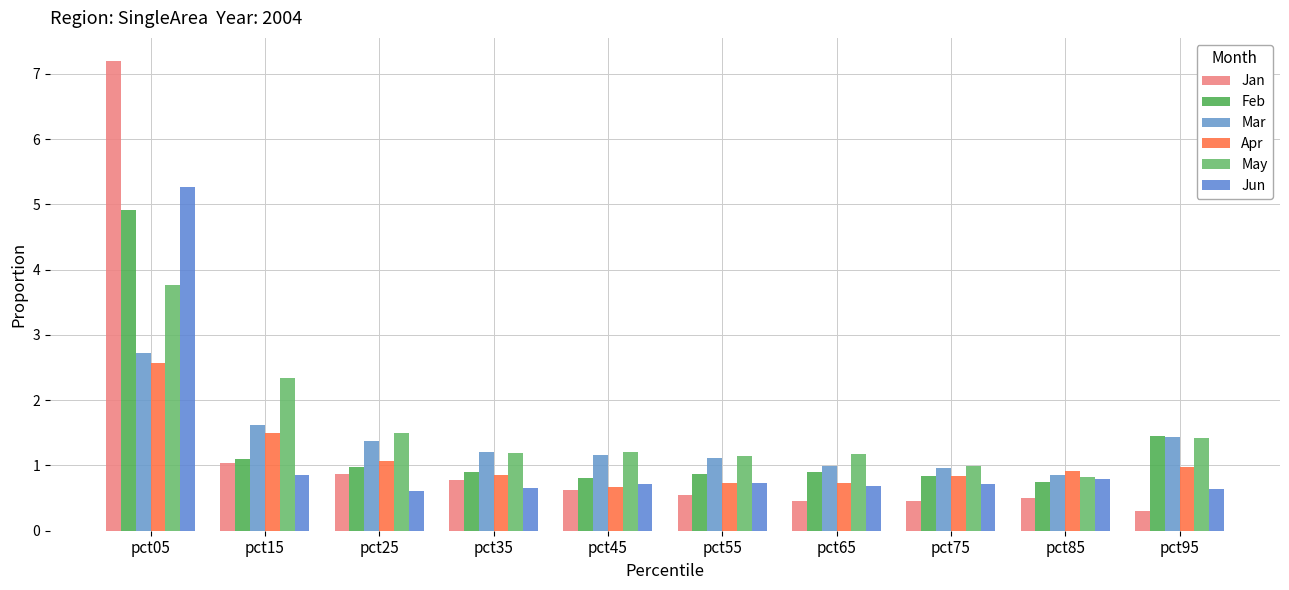

At which category does the chart reach its minimum across all series?

pct95